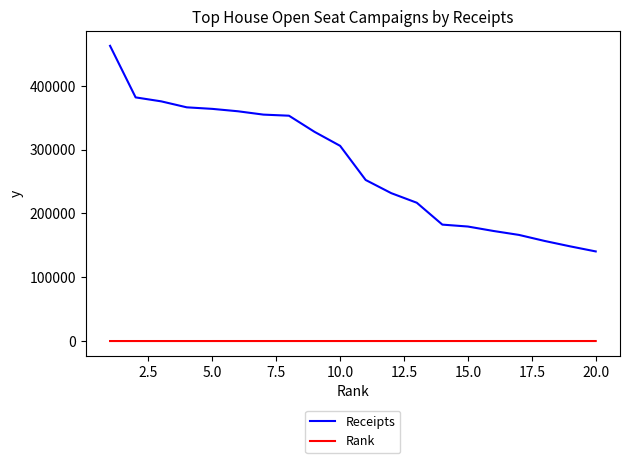

Which series has the largest total across all categories?

Receipts